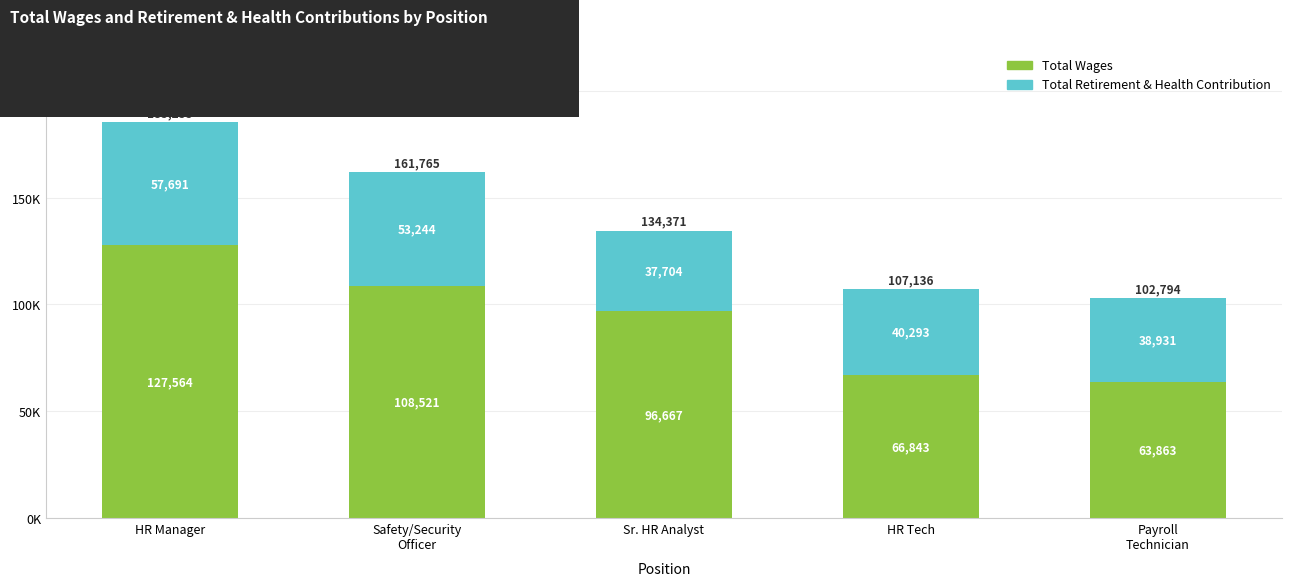

Does the chart contain stacked bars?

Yes